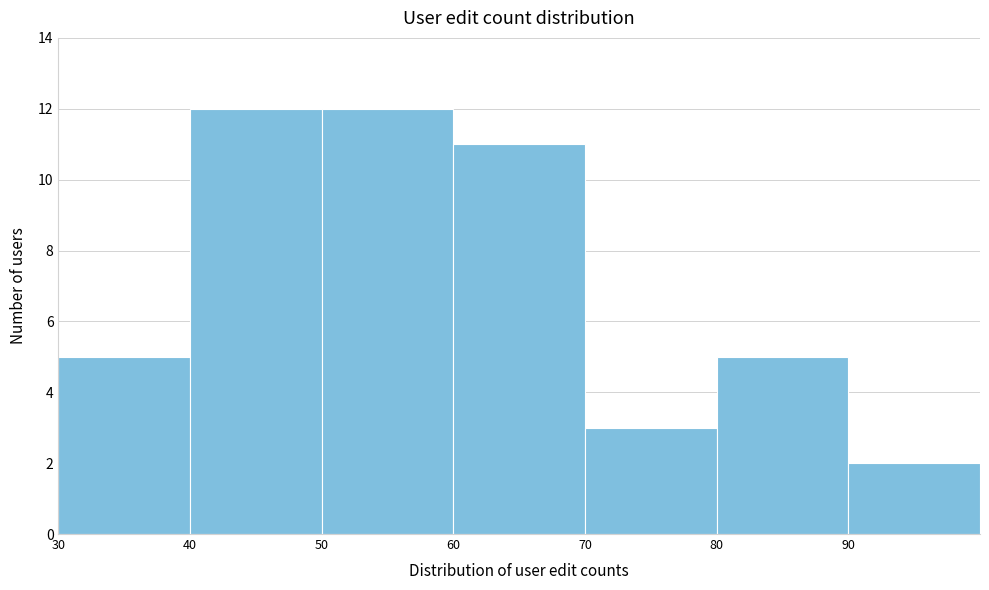

Reading left to right, transcribe this chart: for each bar, give the range it covers on the x-axis and its height. The values are not printed on the chart, so give them approximately, as read against the axis.

30 to 40: 5
40 to 50: 12
50 to 60: 12
60 to 70: 11
70 to 80: 3
80 to 90: 5
90 to 100: 2